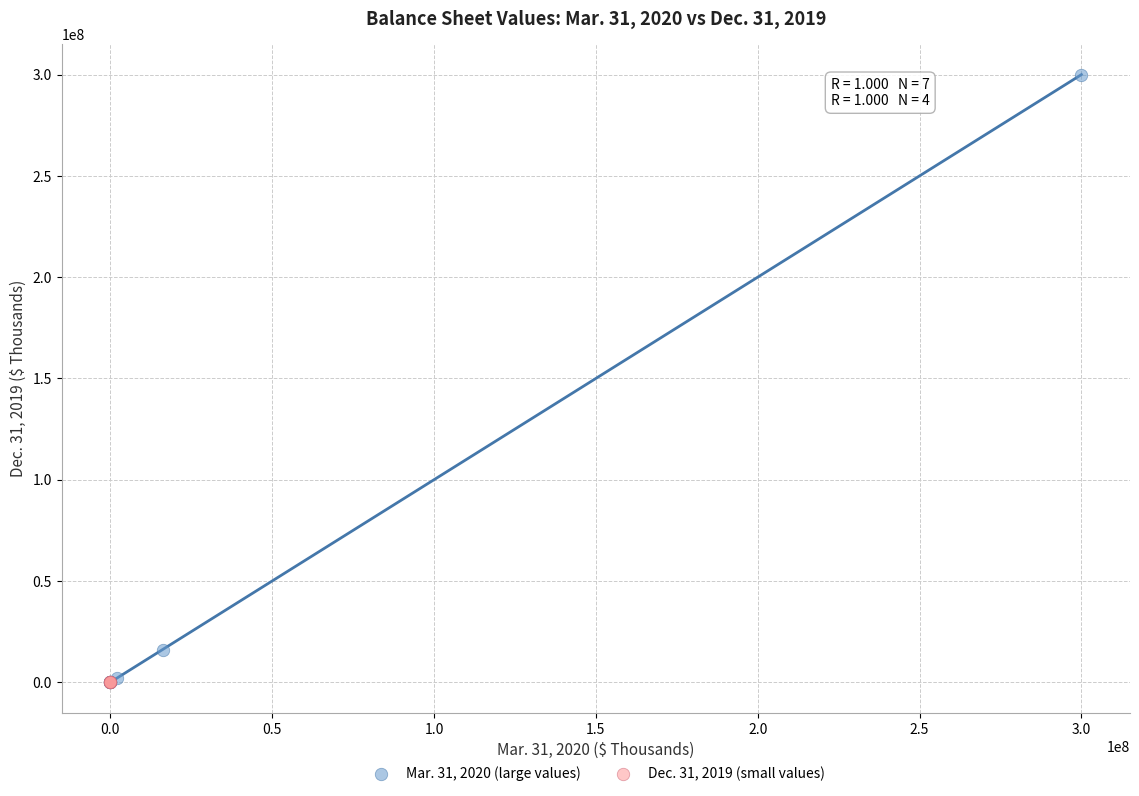

Which series has the largest Y range (max minus min)?

Mar. 31, 2020 (large values)